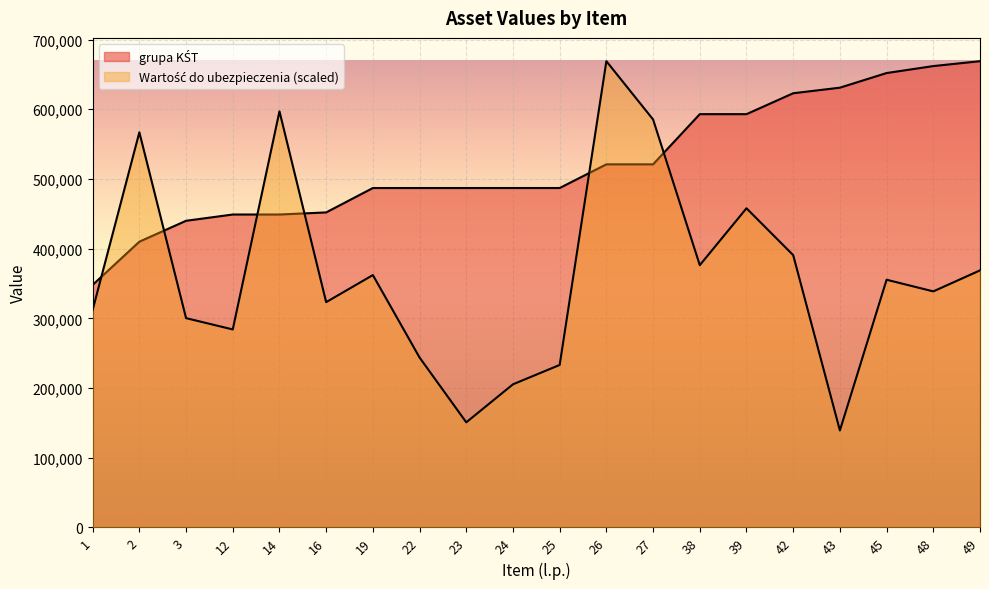

At which label does Wartość do ubezpieczenia first exceed 355406?

2